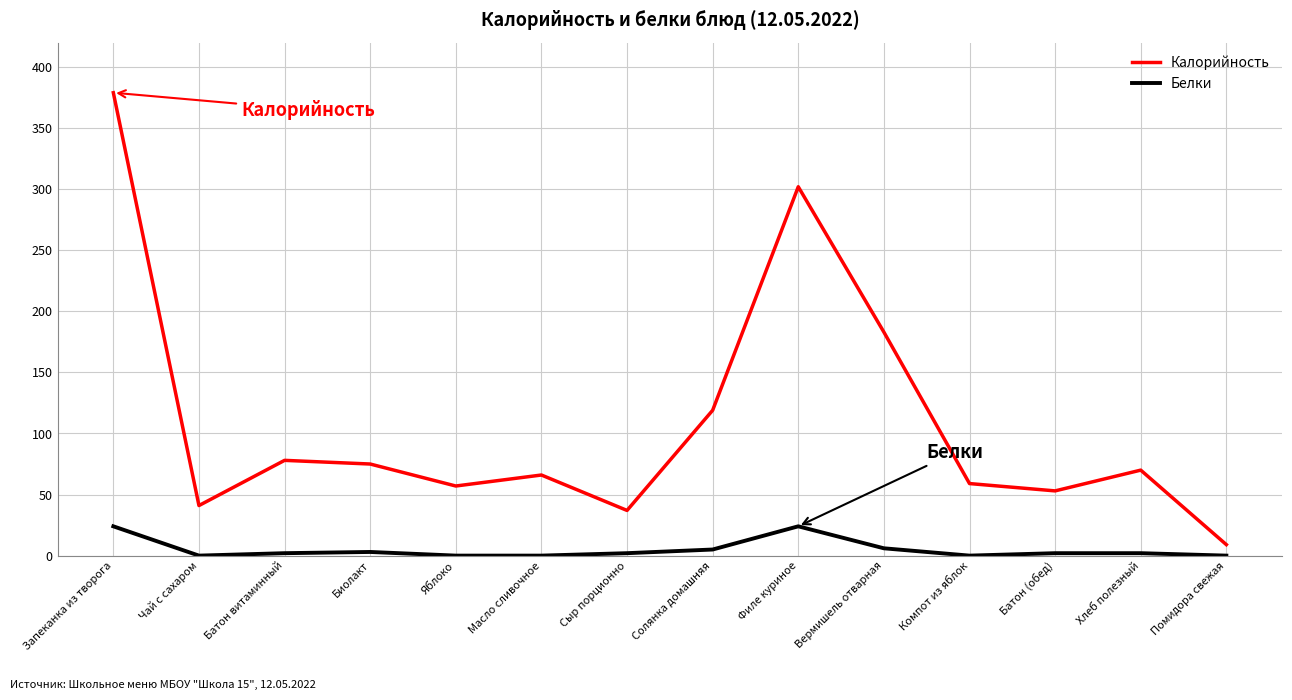

Which category has the highest value across all series?

Запеканка из творога